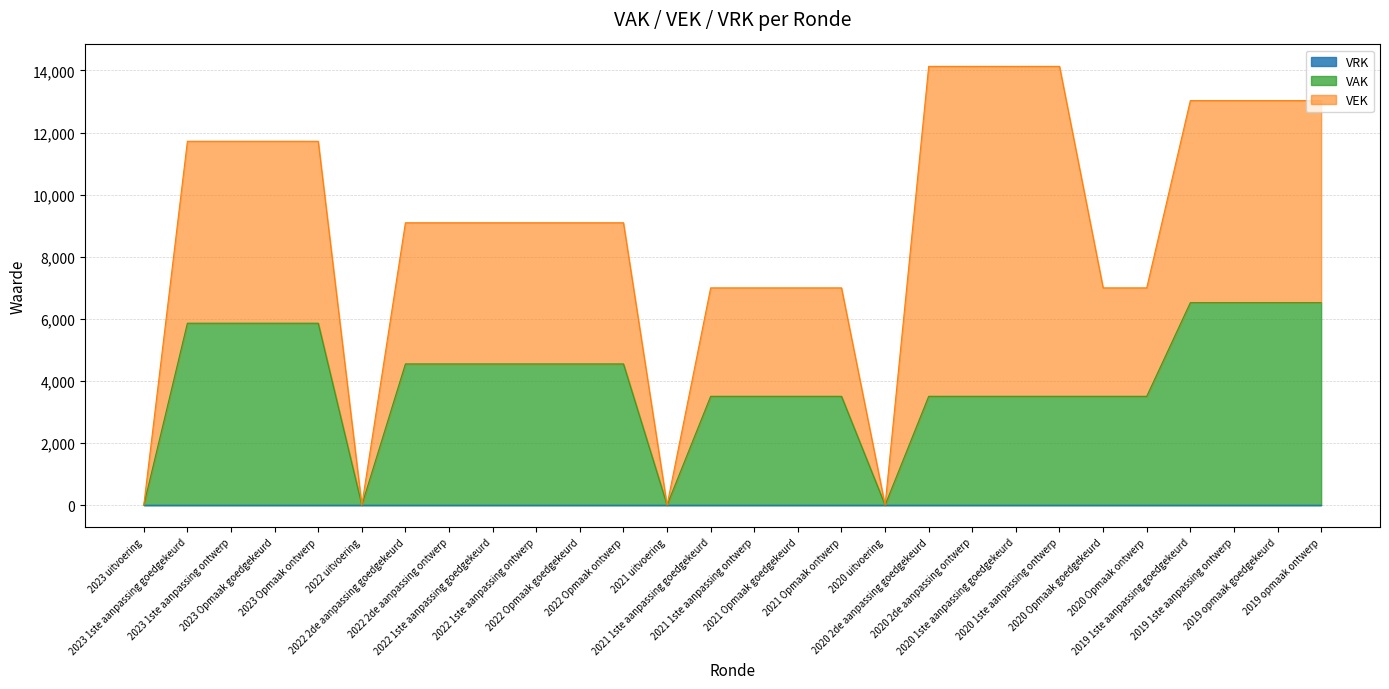

List the labels in order of VAK value, largest first.

2019 1ste aanpassing goedgekeurd, 2019 1ste aanpassing ontwerp, 2019 opmaak goedgekeurd, 2019 opmaak ontwerp, 2023 1ste aanpassing goedgekeurd, 2023 1ste aanpassing ontwerp, 2023 Opmaak goedgekeurd, 2023 Opmaak ontwerp, 2022 2de aanpassing goedgekeurd, 2022 2de aanpassing ontwerp, 2022 1ste aanpassing goedgekeurd, 2022 1ste aanpassing ontwerp, 2022 Opmaak goedgekeurd, 2022 Opmaak ontwerp, 2021 1ste aanpassing goedgekeurd, 2021 1ste aanpassing ontwerp, 2021 Opmaak goedgekeurd, 2021 Opmaak ontwerp, 2020 2de aanpassing goedgekeurd, 2020 2de aanpassing ontwerp, 2020 1ste aanpassing goedgekeurd, 2020 1ste aanpassing ontwerp, 2020 Opmaak goedgekeurd, 2020 Opmaak ontwerp, 2023 uitvoering, 2022 uitvoering, 2021 uitvoering, 2020 uitvoering